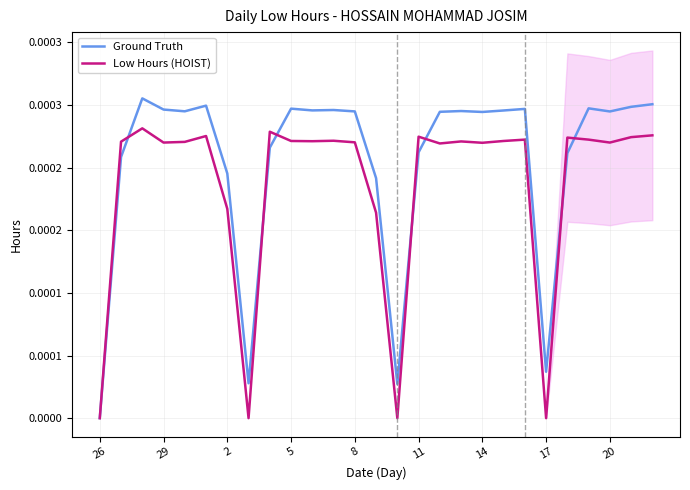

Rank the series by their average value, from lowest to highest.

Low Hours (HOIST), Ground Truth